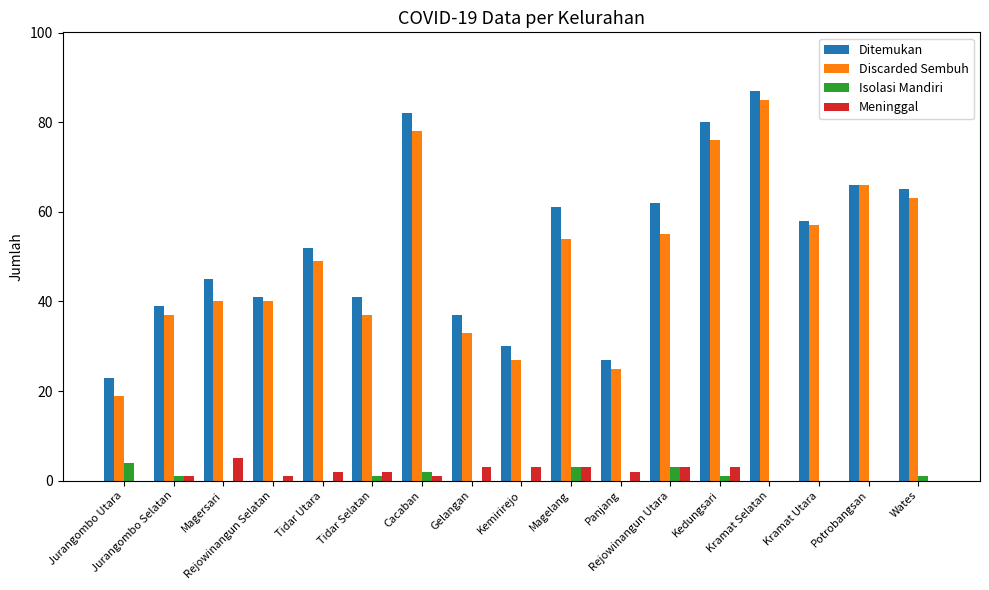

What is the total value across all series at Gelangan?

73